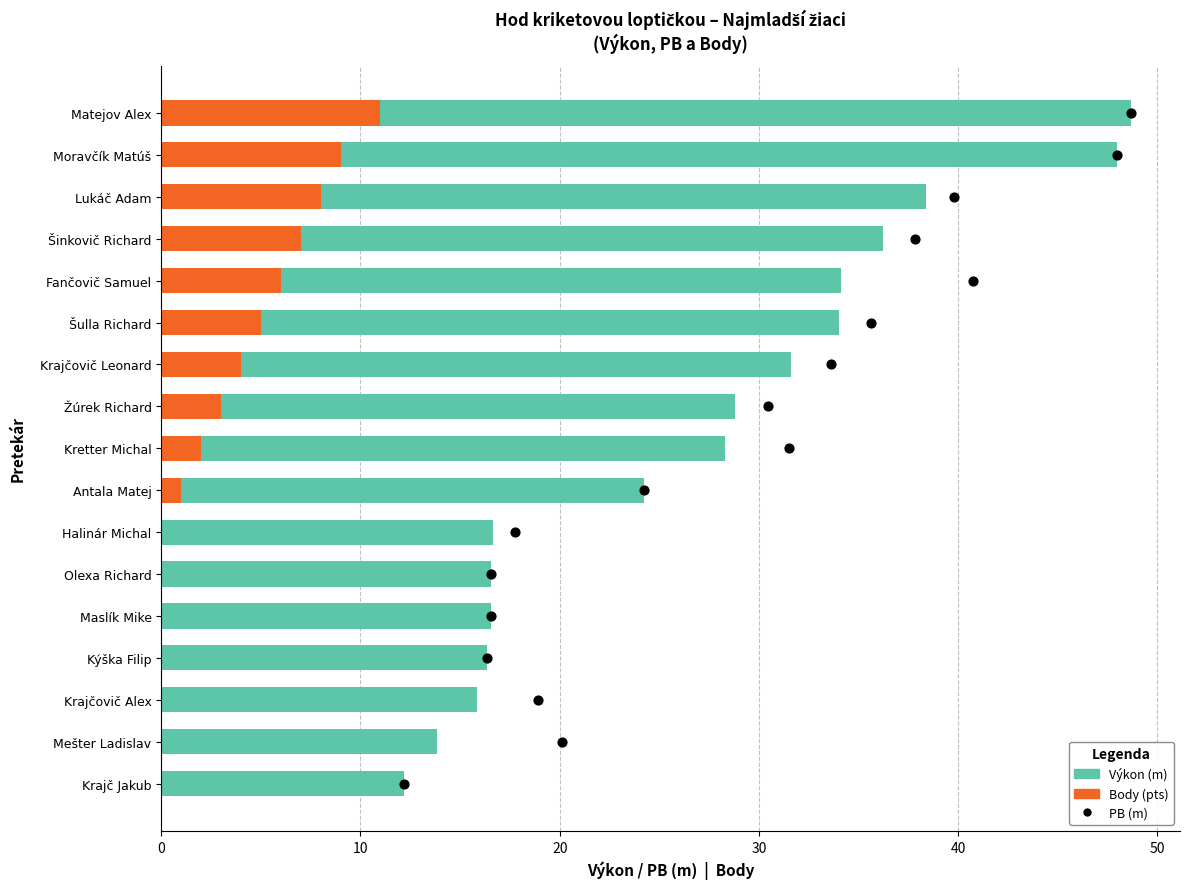

Is the value of PB (m) at 9 greater than the value of Výkon (m) at 20?

No